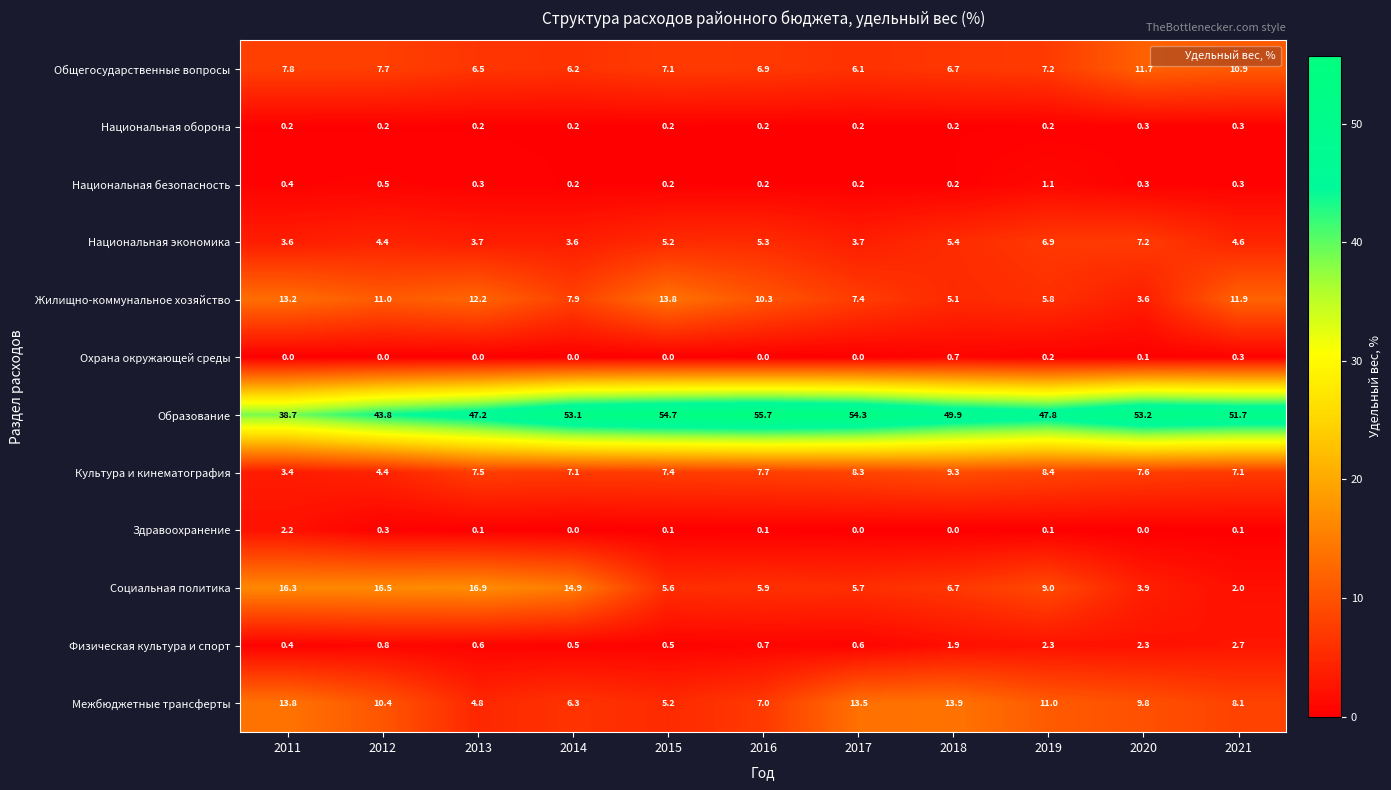

What is the total value across all series at 2011?

100.0